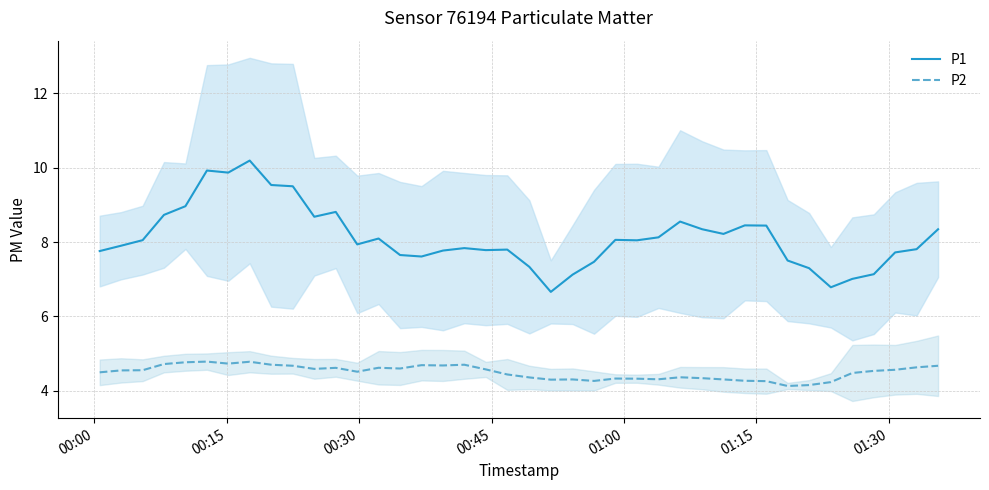

True or false: P2 and P1 intersect in this chart.

False